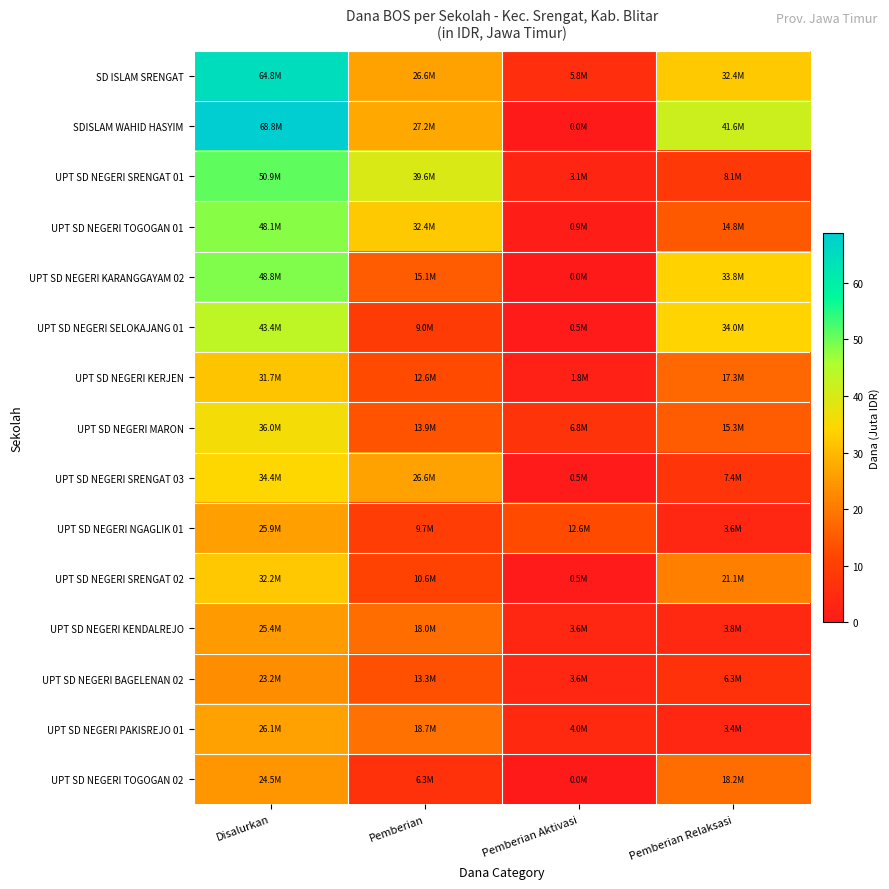

Between Pemberian Aktivasi and Disalurkan, which is larger?

Disalurkan